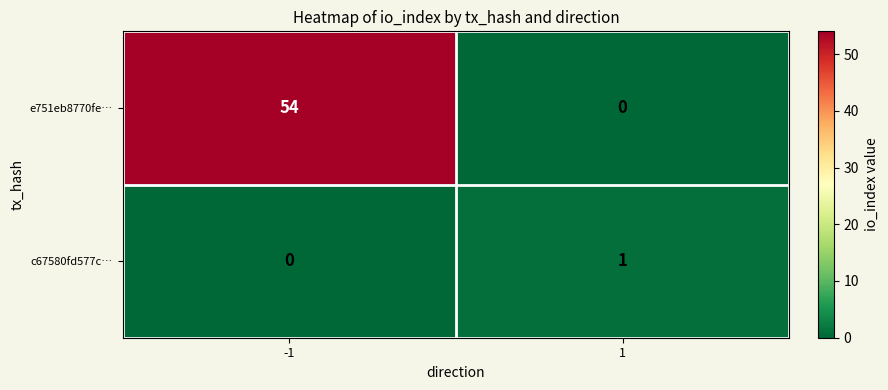

How many data points does each series have?

2